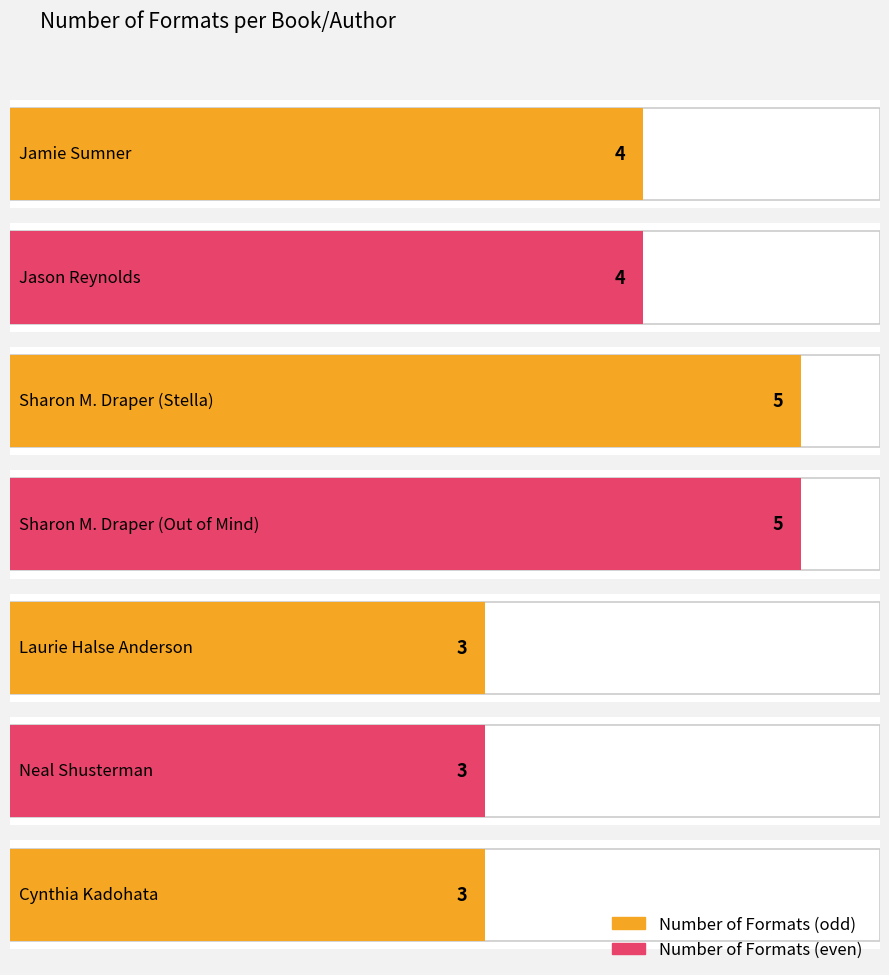

Where does the data first go above 4?

Sharon M. Draper (Stella)